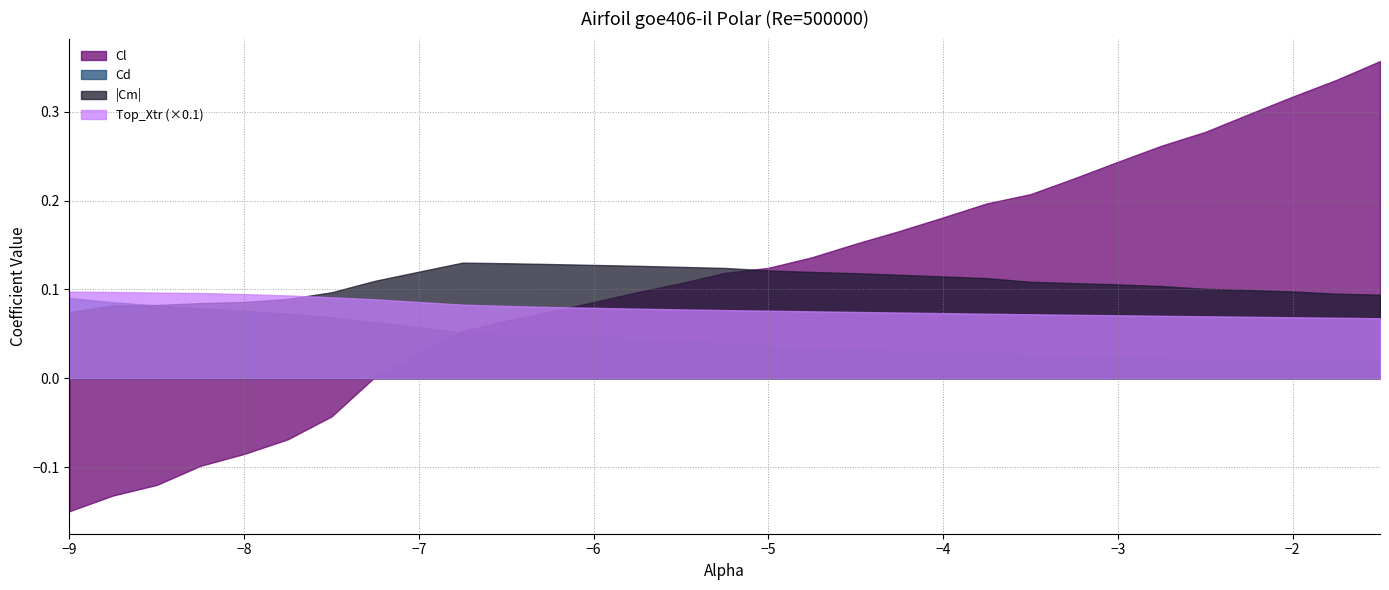

What are all the series names shown in the legend?

Cl, Cd, |Cm|, Top_Xtr (×0.1)